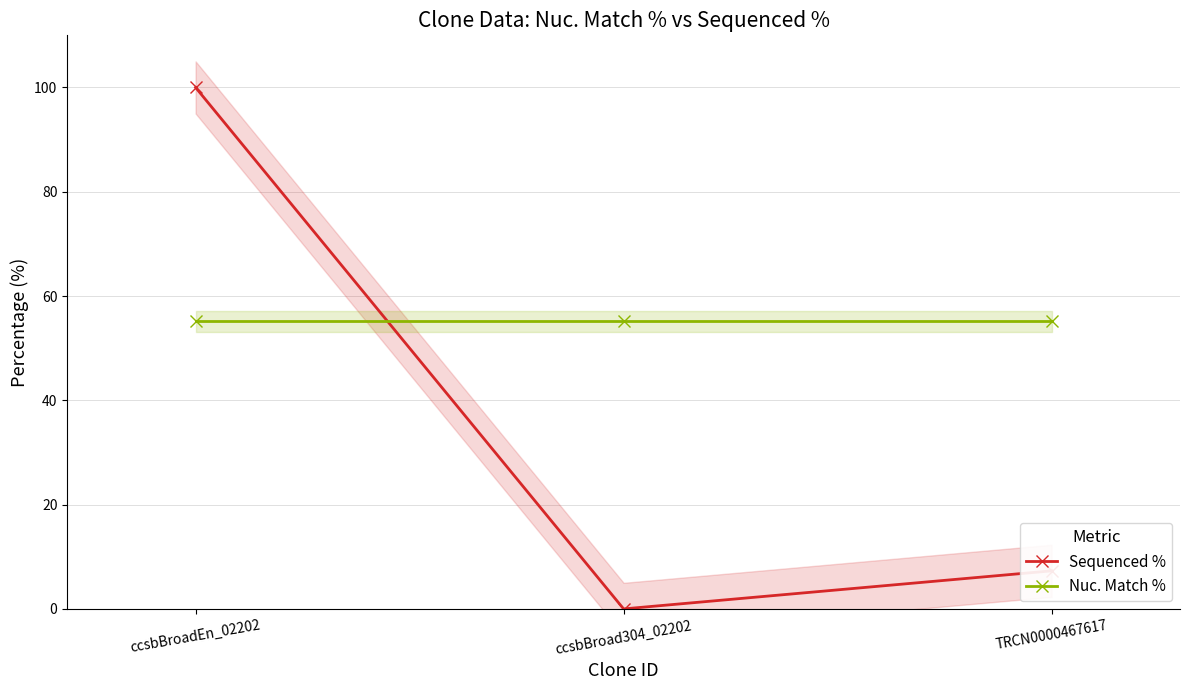

What is the difference between the second highest and minimum values in the Sequenced % series?

7.3